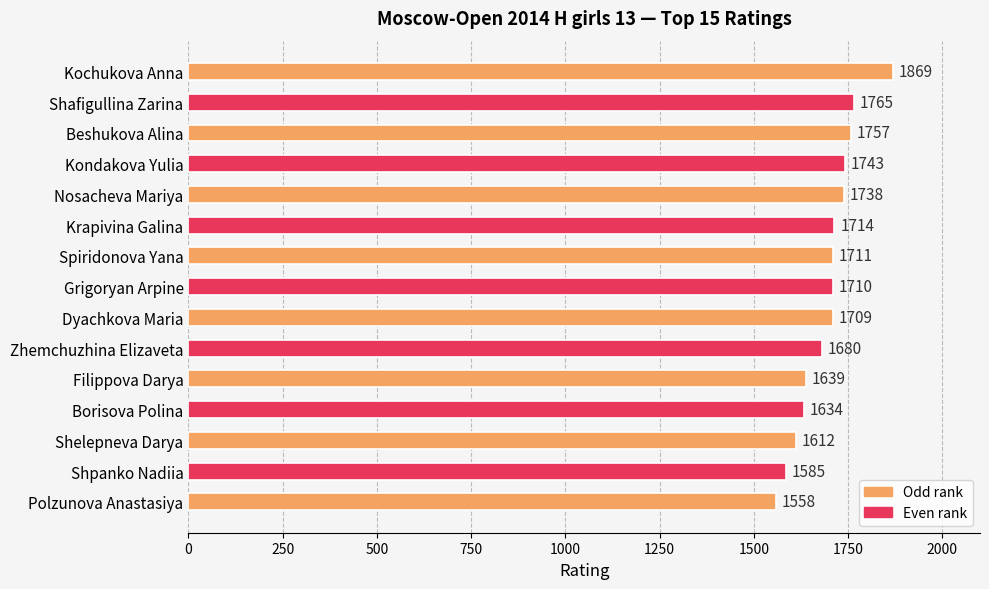

What is the label of the 10th bar from the bottom?

Krapivina Galina